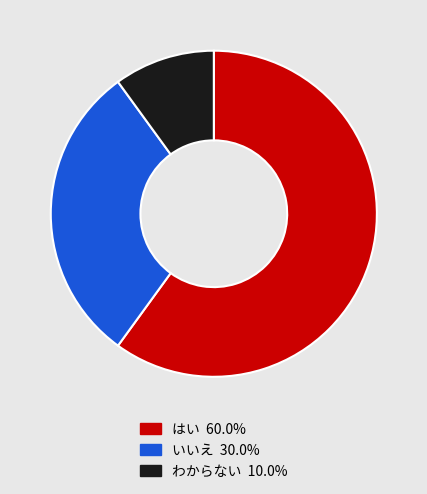

Does いいえ account for over 50% of the chart?

No